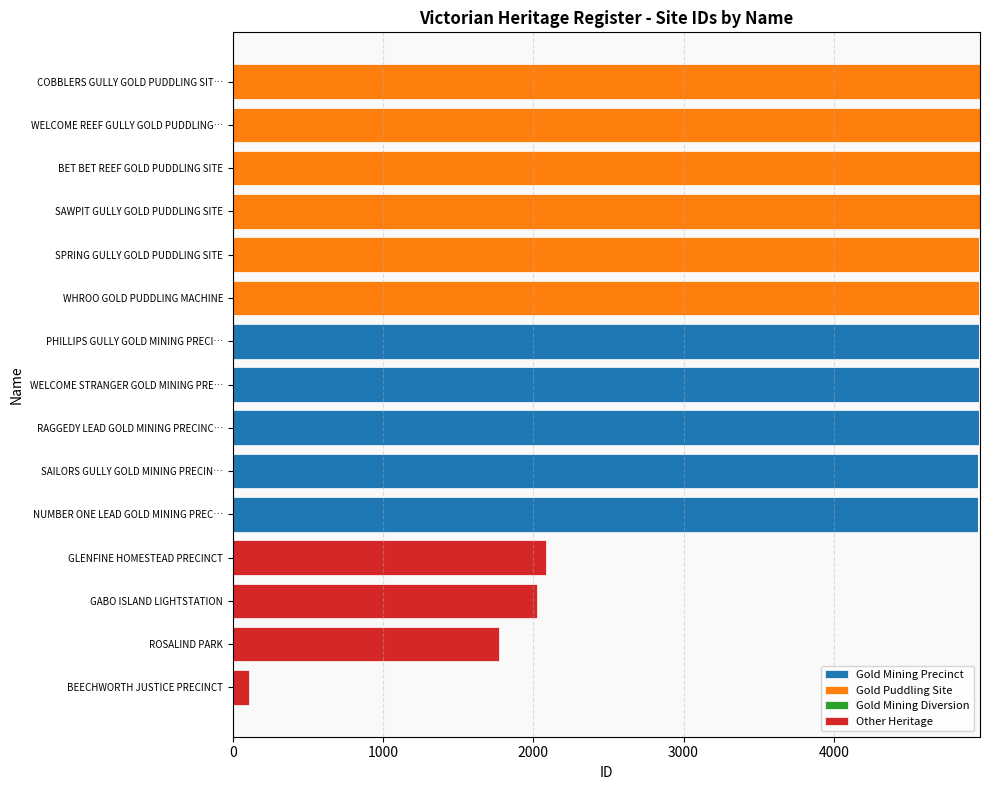

What is the sum of all Gold Mining Precinct values?

24821